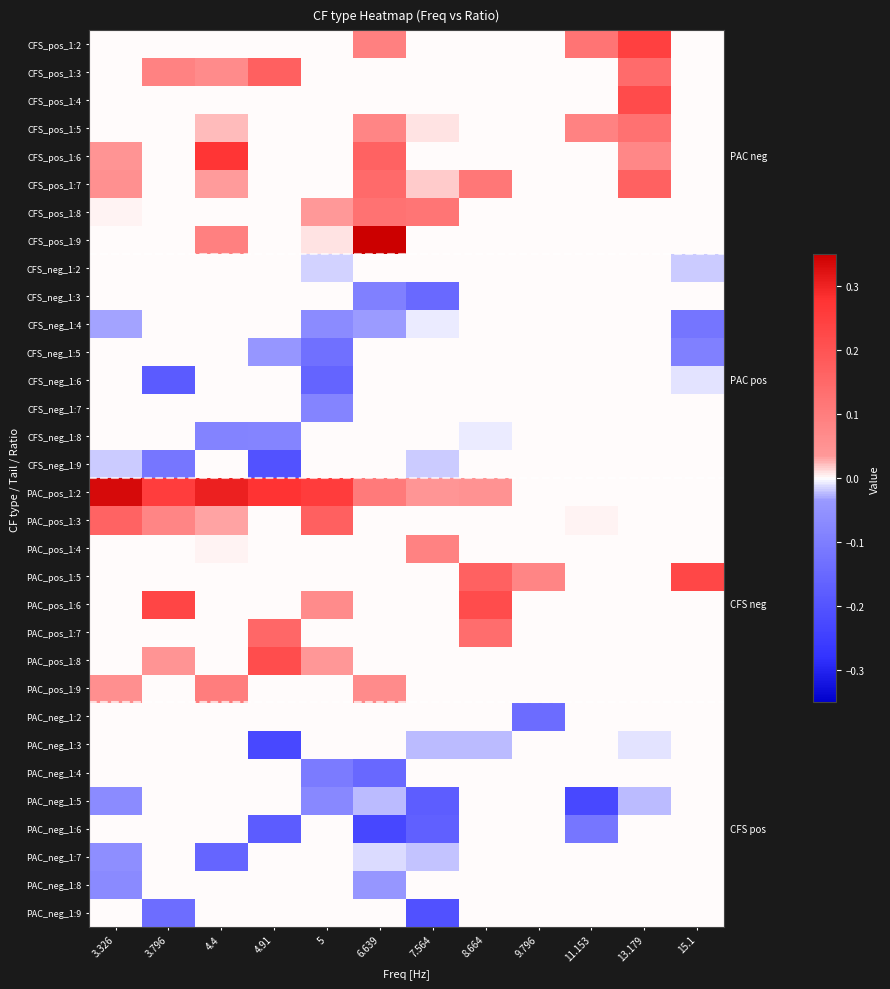

What is the difference between the highest and lowest values at 15.1?

0.4